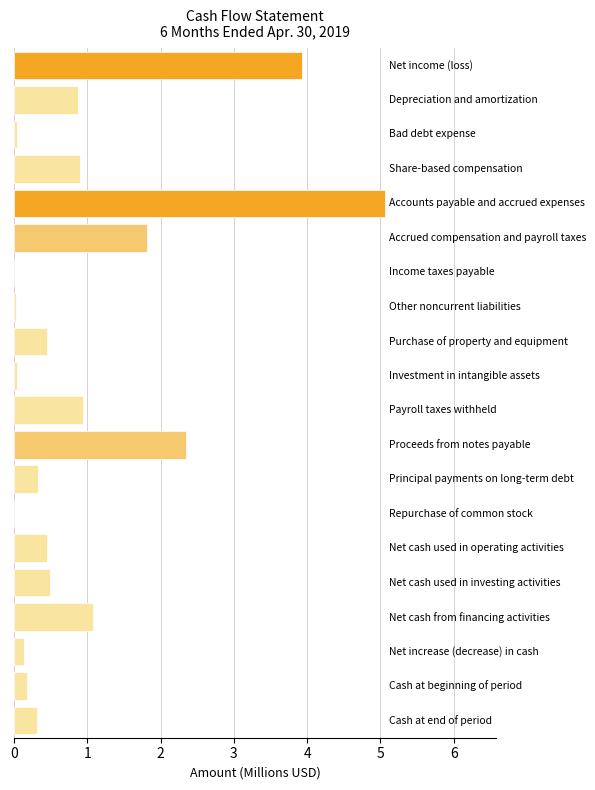

What is the greatest value displayed?

5.1